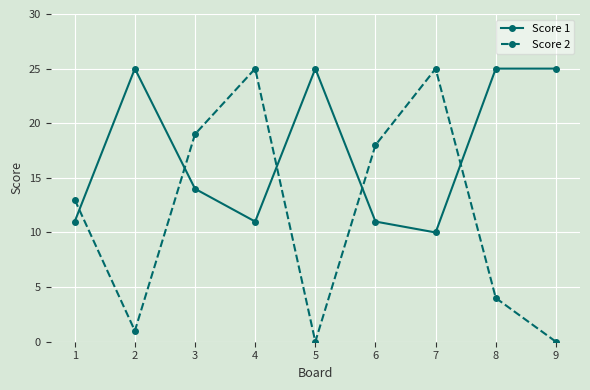

Reading left to right, transcribe all the data shown in this chart.

Score 1: 1=11	2=25	3=14	4=11	5=25	6=11	7=10	8=25	9=25
Score 2: 1=13	2=1	3=19	4=25	5=0	6=18	7=25	8=4	9=0